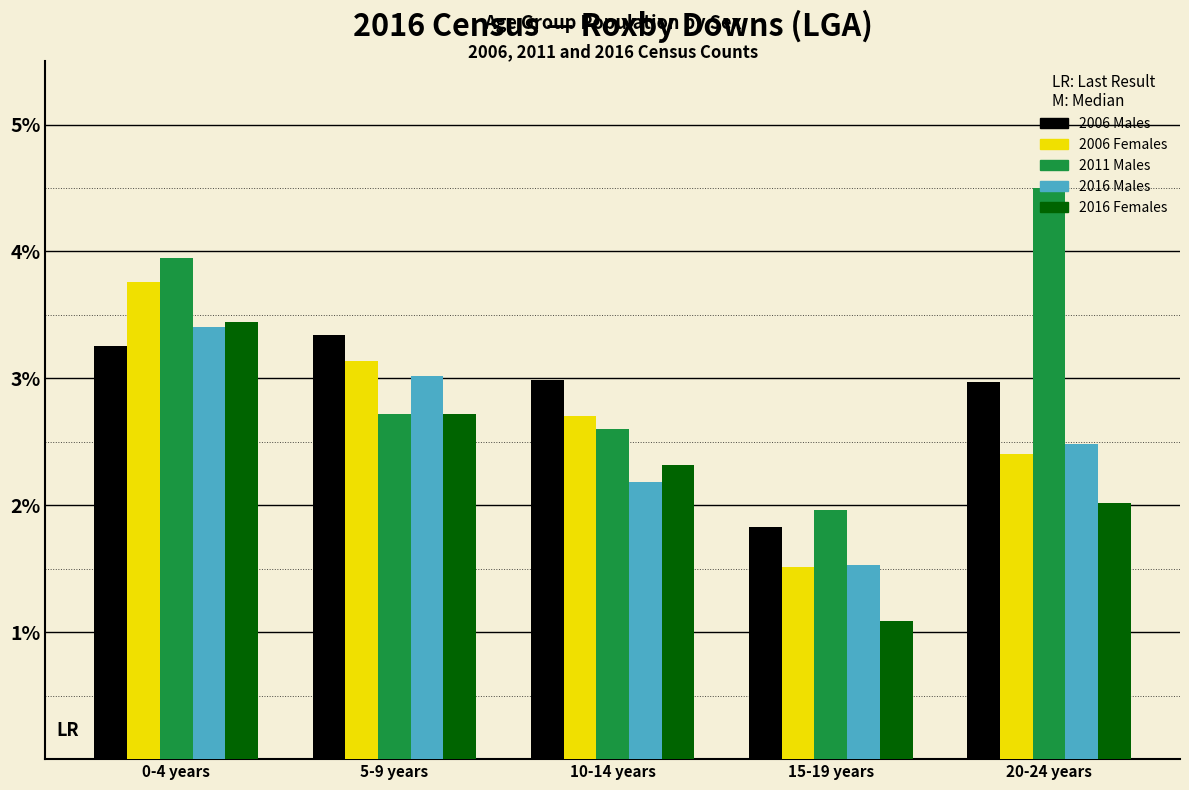

What is the spread (max minus min) of values at 0-4 years?

0.7